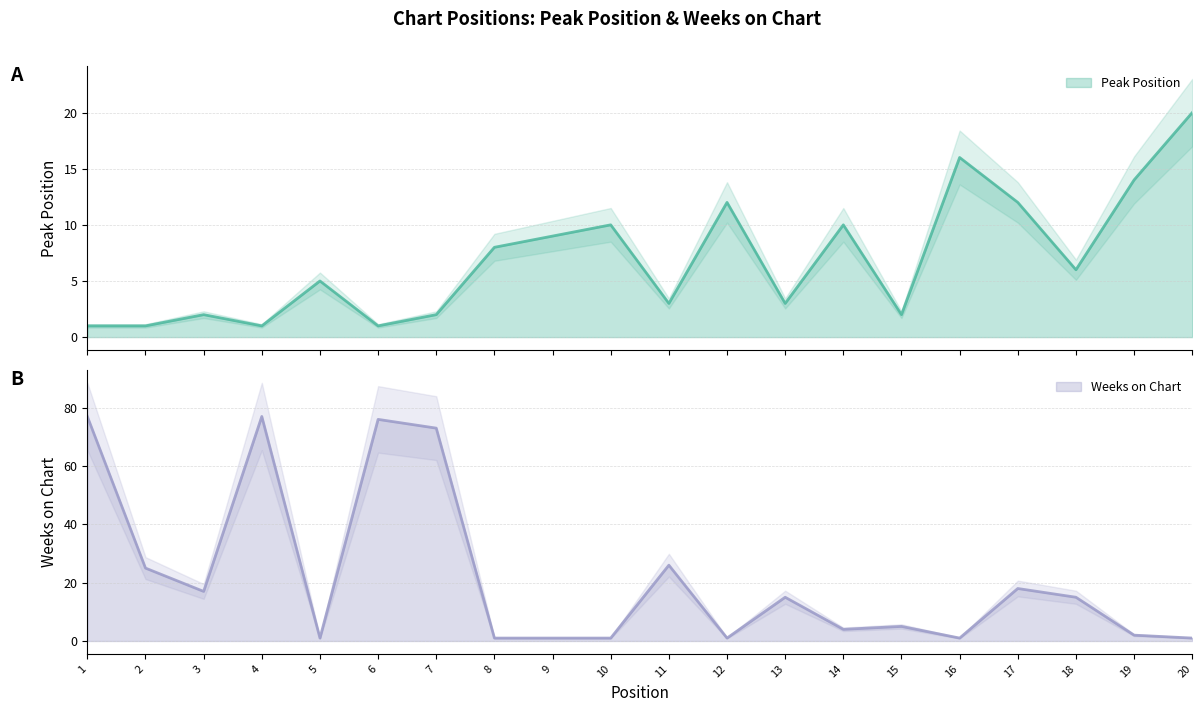

What is the difference between the maximum and minimum values in the Peak Position series?

19